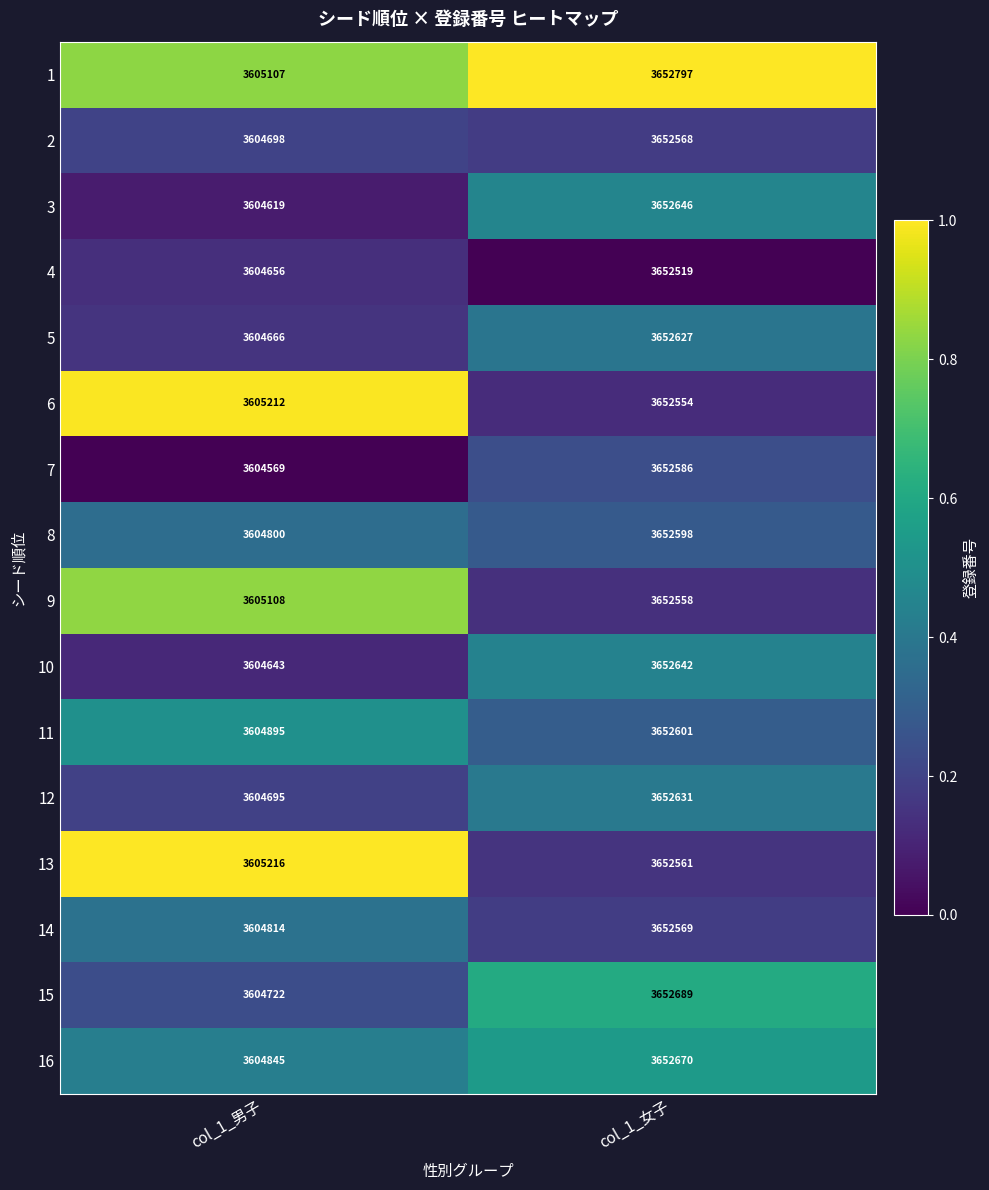

List the series in order of their peak value, lowest first.

4, 6, 9, 13, 2, 14, 7, 8, 11, 5, 12, 10, 3, 16, 15, 1